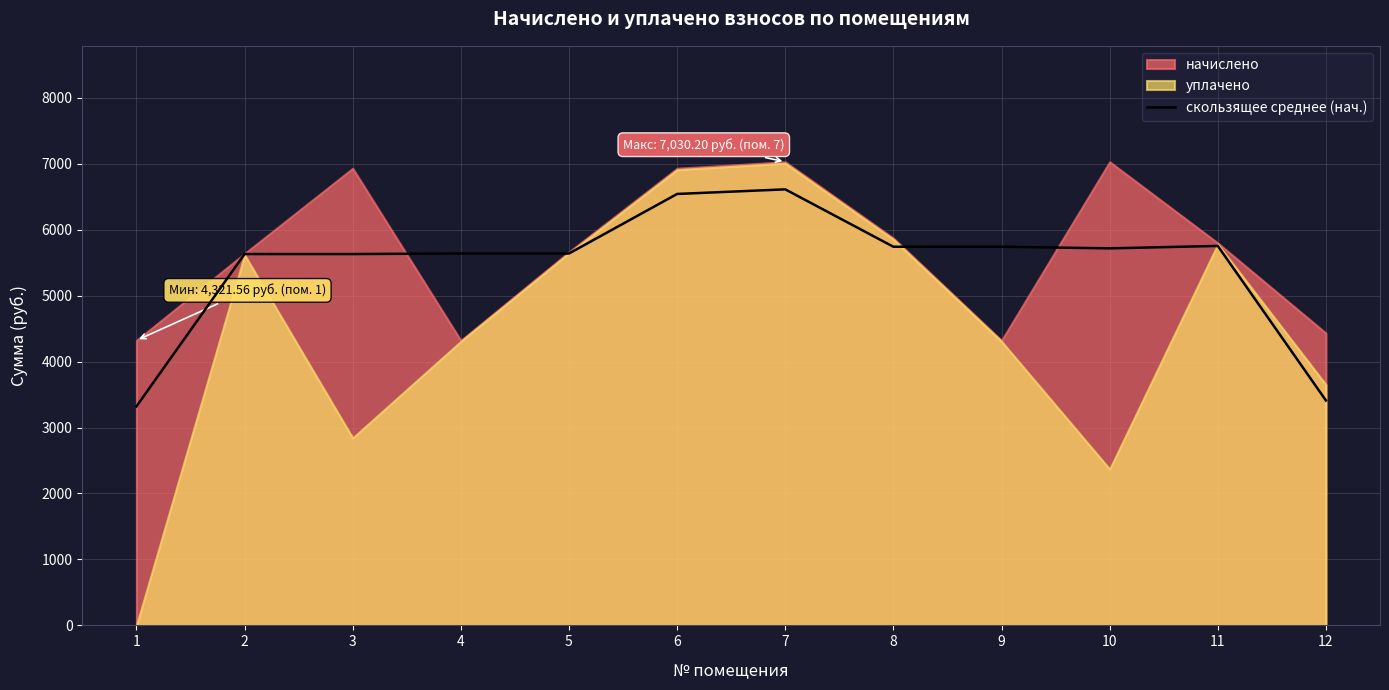

The value of скользящее среднее (нач.) at 9 is 8971.9. True or false?

False